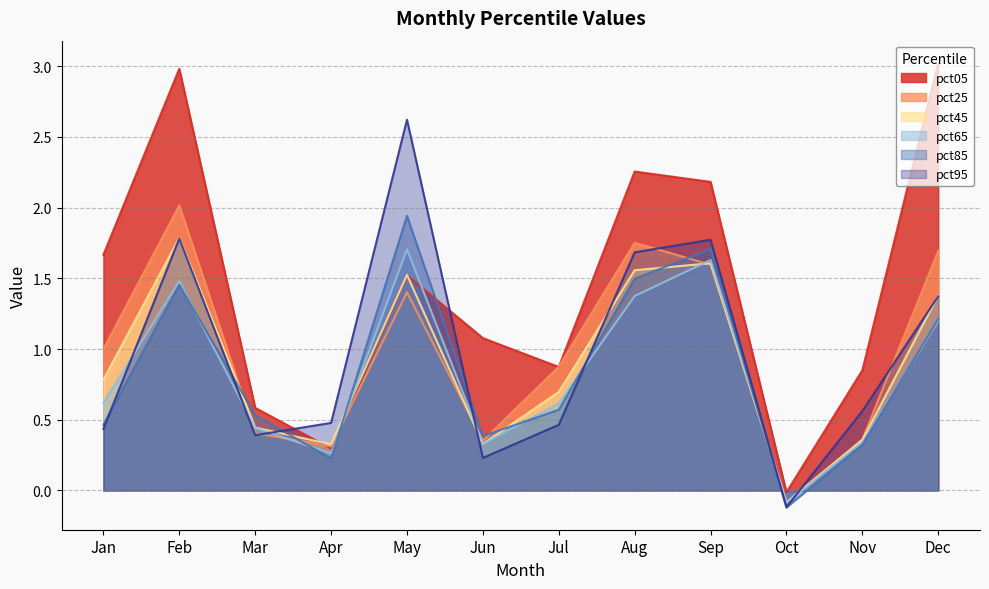

What is the total value across all series at Mar?

2.8